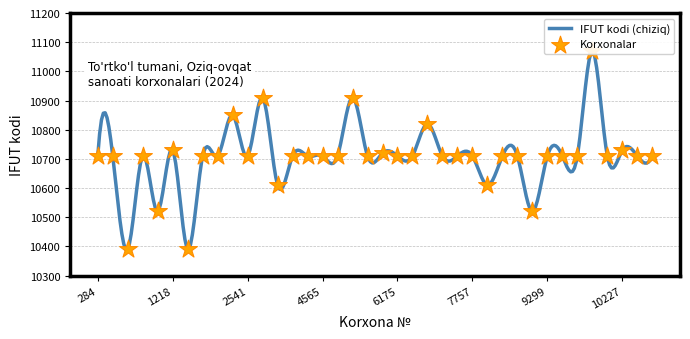

Which has a higher value, 8591 or 287?

8591